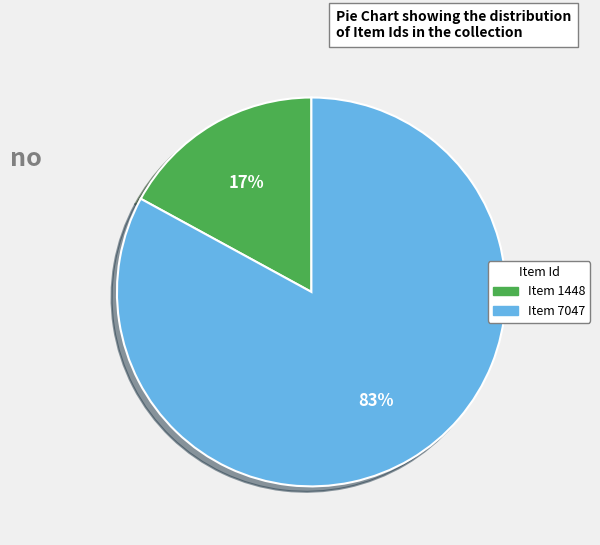

To the nearest percent, what is the difference between the largest and smallest slice percentages?

66%